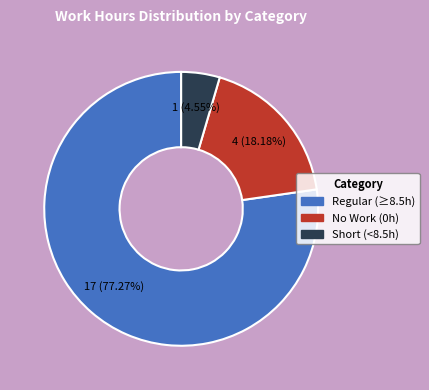

Is there a majority slice in this chart?

Yes